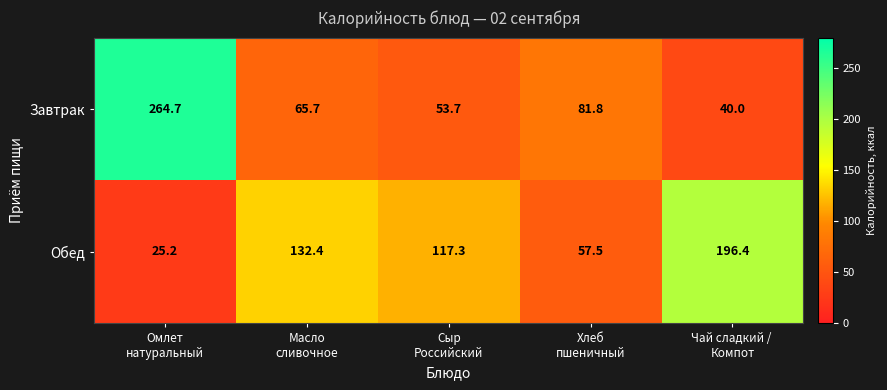

What is the lowest value of the Обед series?

25.2